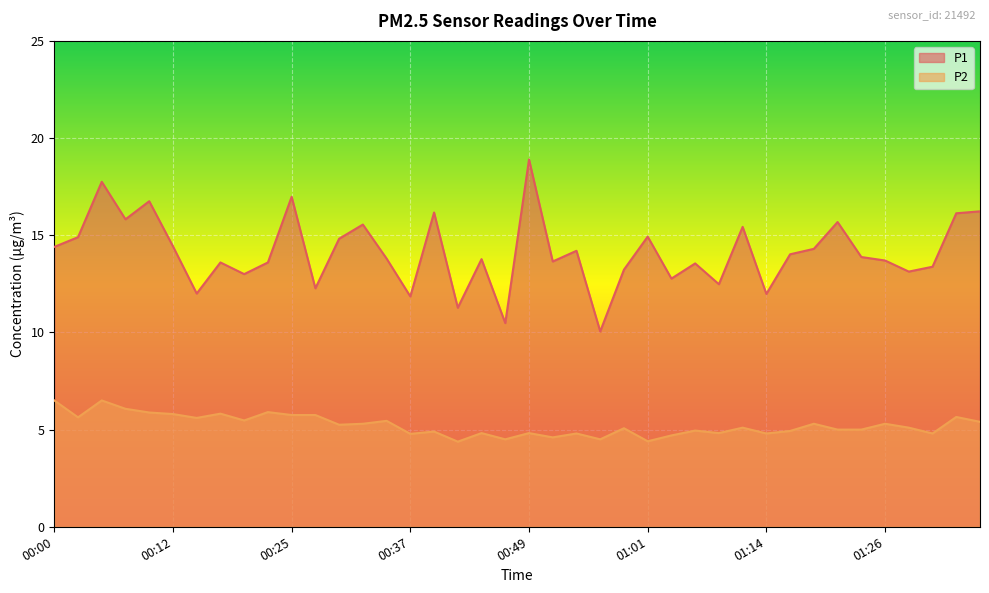

True or false: P1 and P2 cross at least once.

False